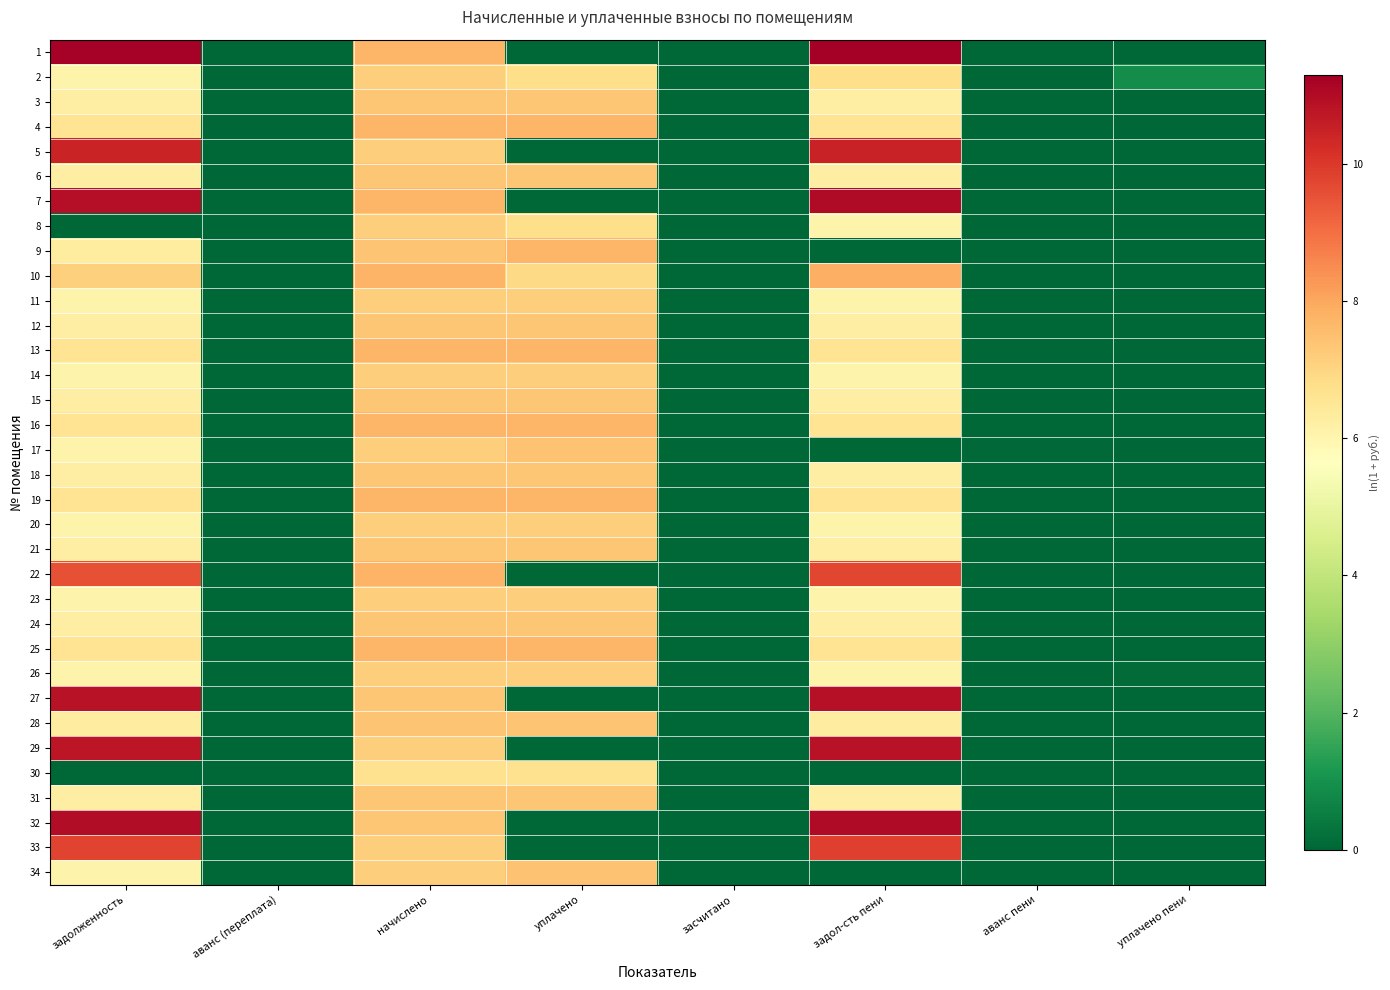

At how many categories does at least one series exceed 5?

4